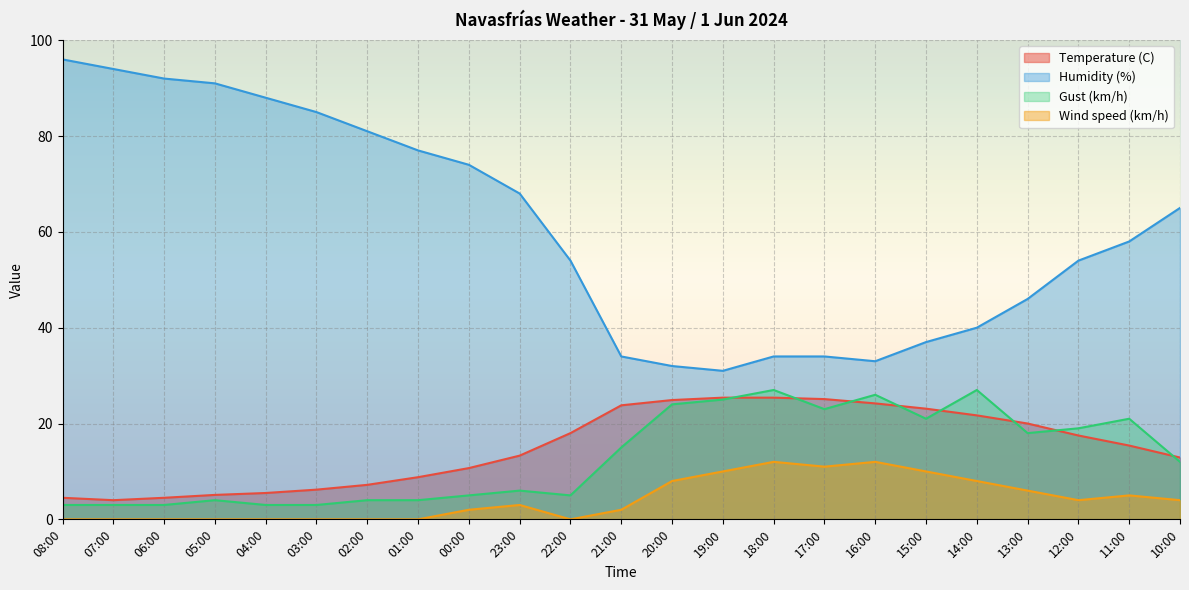

Reading left to right, transcribe all the data shown in this chart.

Temperature (C): 4.5	4.0	4.5	5.1	5.5	6.2	7.2	8.8	10.7	13.3	18.0	23.8	24.9	25.4	25.4	25.1	24.2	23.1	21.7	20.0	17.5	15.4	12.9
Humidity (%): 96.0	94.0	92.0	91.0	88.0	85.0	81.0	77.0	74.0	68.0	54.0	34.0	32.0	31.0	34.0	34.0	33.0	37.0	40.0	46.0	54.0	58.0	65.0
Gust (km/h): 3.0	3.0	3.0	4.0	3.0	3.0	4.0	4.0	5.0	6.0	5.0	15.0	24.0	25.0	27.0	23.0	26.0	21.0	27.0	18.0	19.0	21.0	12.0
Wind speed (km/h): 0.0	0.0	0.0	0.0	0.0	0.0	0.0	0.0	2.0	3.0	0.0	2.0	8.0	10.0	12.0	11.0	12.0	10.0	8.0	6.0	4.0	5.0	4.0